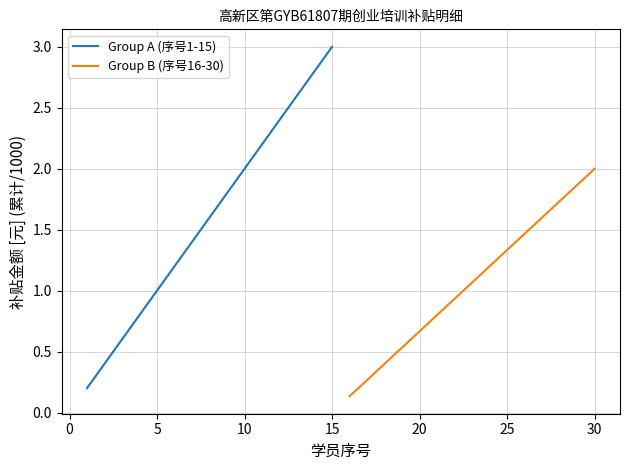

What is the difference between the maximum and minimum values in the Group B (序号16-30) series?

1.9